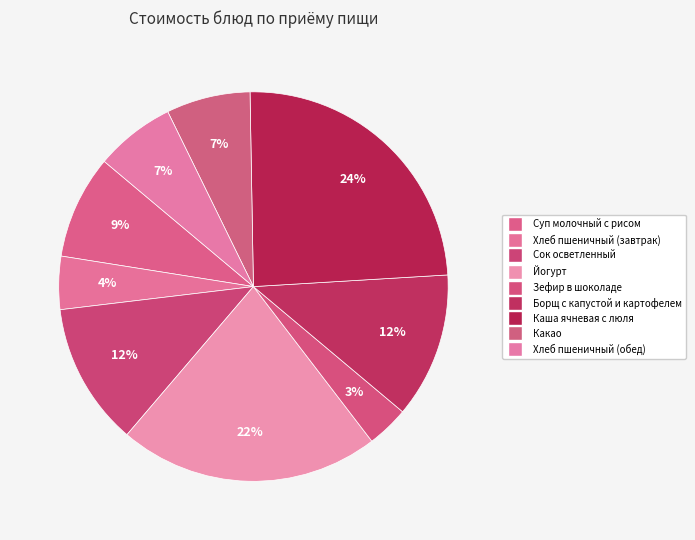

Count the number of slices in the pie.

9